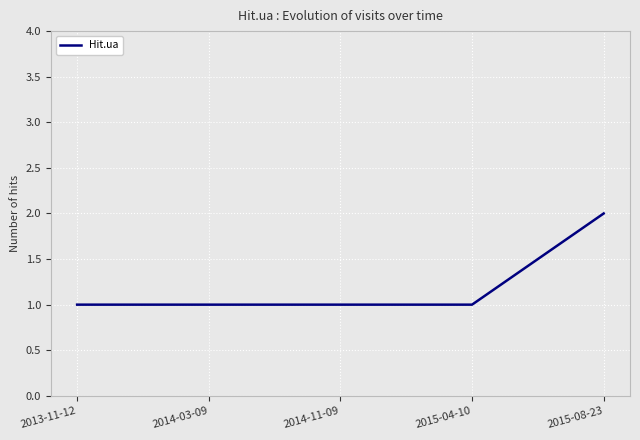

The value at 2015-08-23 is 1. True or false?

False